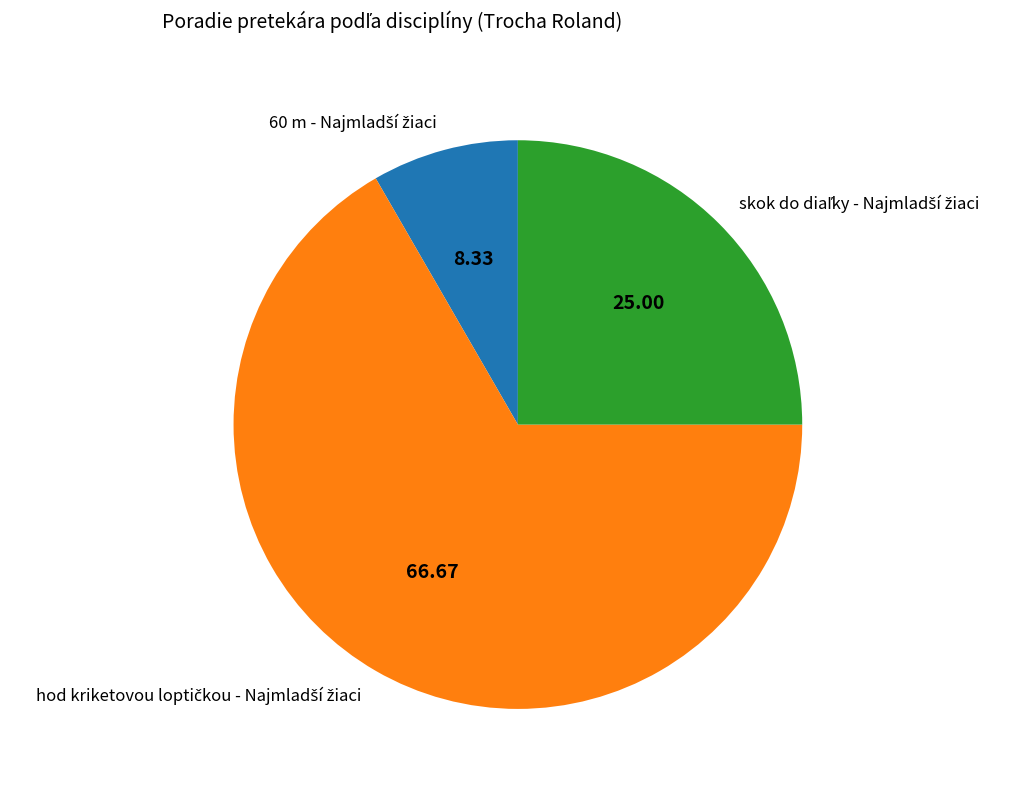

Is there any slice that represents more than half of the pie?

Yes